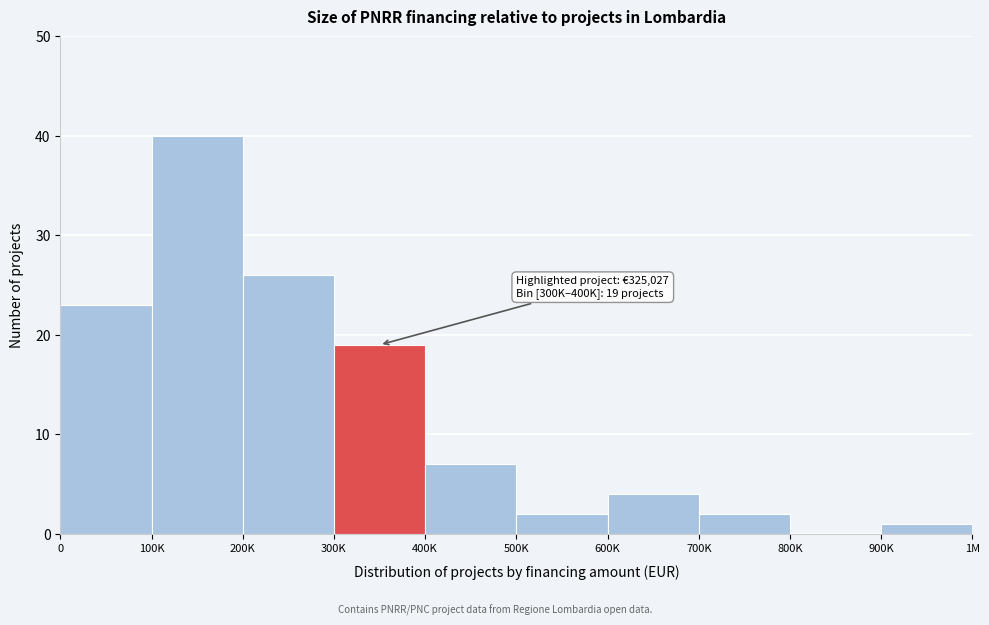

Reading left to right, extract all data points from this chart.

0=23	100K=40	200K=26	300K=19	400K=7	500K=2	600K=4	700K=2	800K=0	900K=1